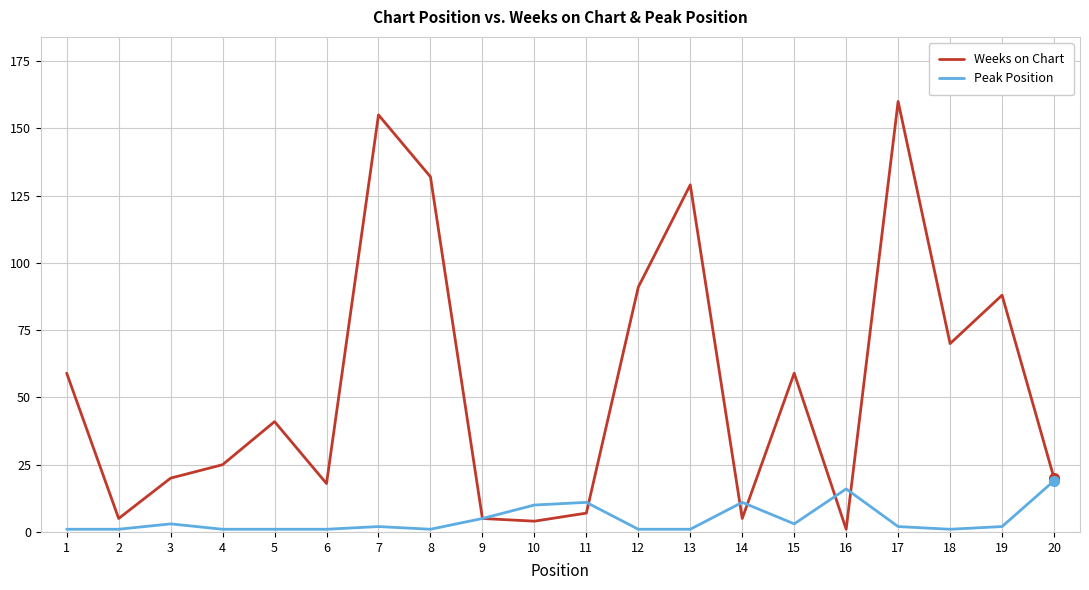

Which series changed the most between 7 and 20?

Weeks on Chart